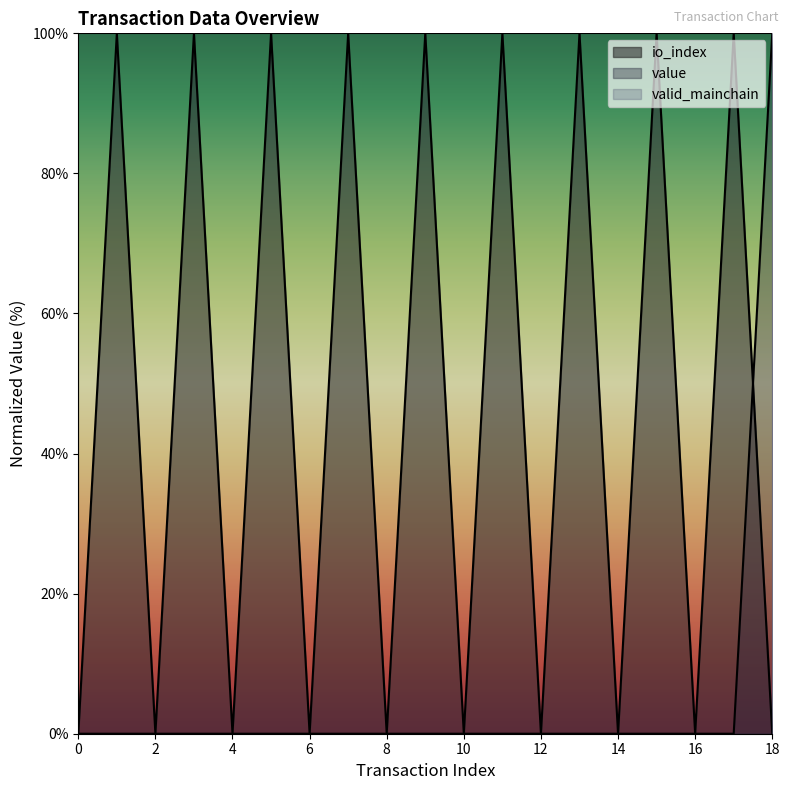

Reading left to right, extract all data points from this chart.

io_index: 0=0.0	1=100.0	2=0.0	3=100.0	4=0.0	5=100.0	6=0.0	7=100.0	8=0.0	9=100.0	10=0.0	11=100.0	12=0.0	13=100.0	14=0.0	15=100.0	16=0.0	17=100.0	18=0.0
value: 0=0.0	1=0.0	2=0.0	3=0.0	4=0.0	5=0.0	6=0.0	7=0.0	8=0.0	9=0.0	10=0.0	11=0.0	12=0.0	13=0.0	14=0.0	15=0.0	16=0.0	17=0.0	18=100.0